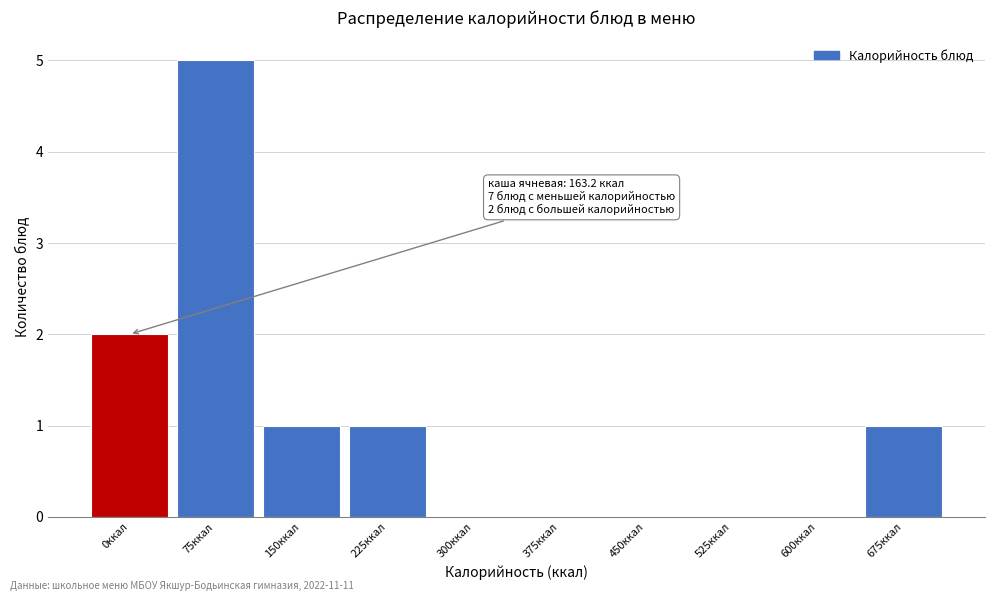

Reading left to right, what are all the values shown in this chart?

0ккал=2	75ккал=5	150ккал=1	225ккал=1	300ккал=0	375ккал=0	450ккал=0	525ккал=0	600ккал=0	675ккал=1